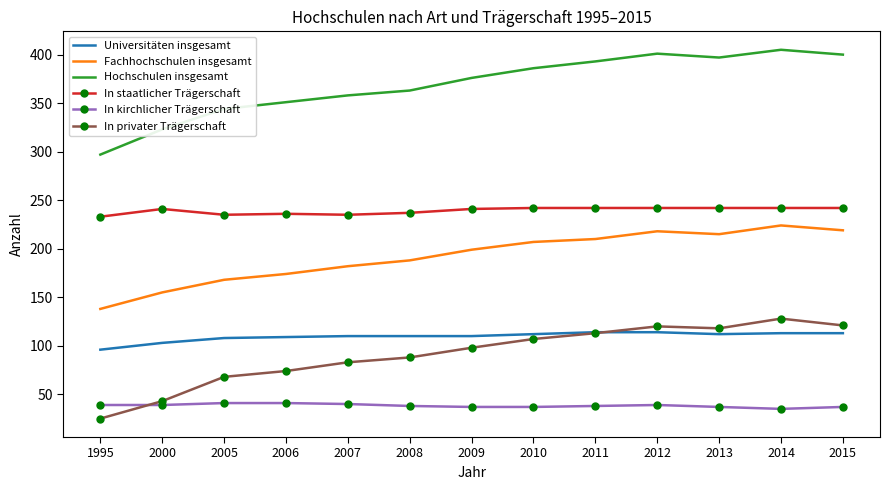

Which series changed the most between 2000 and 2012?

Hochschulen insgesamt